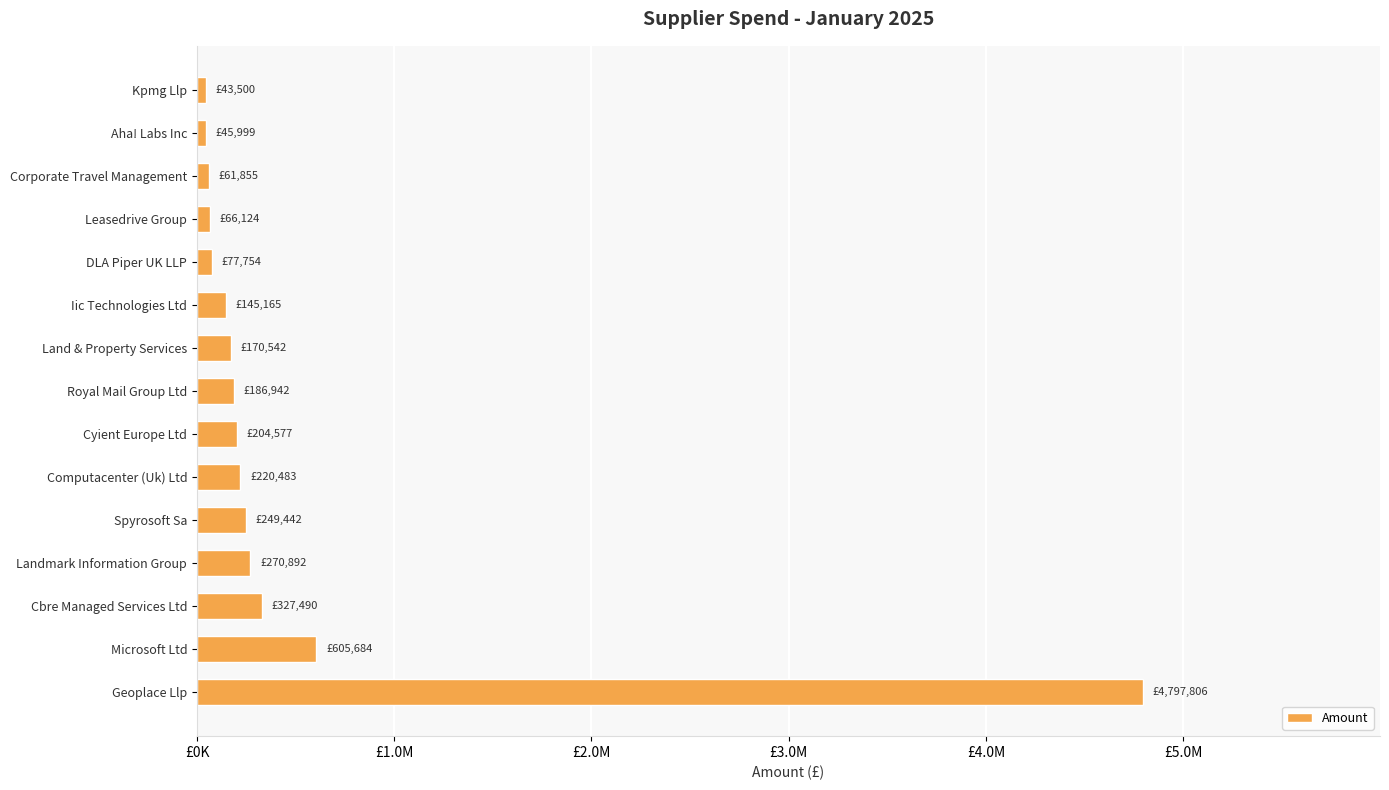

Does the chart contain any negative values?

No